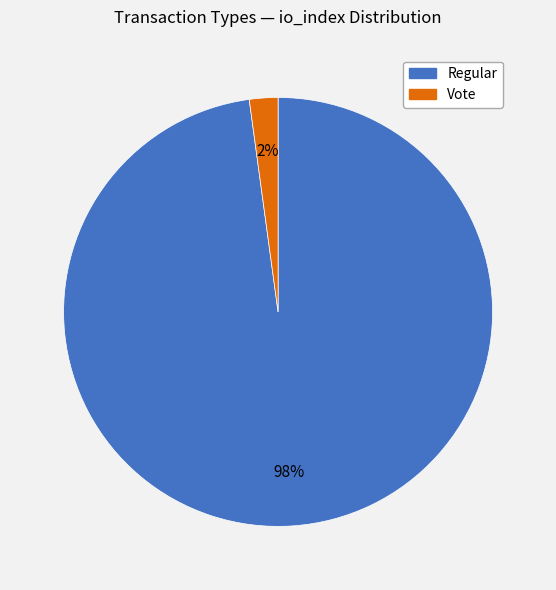

How many slices are in this pie chart?

2